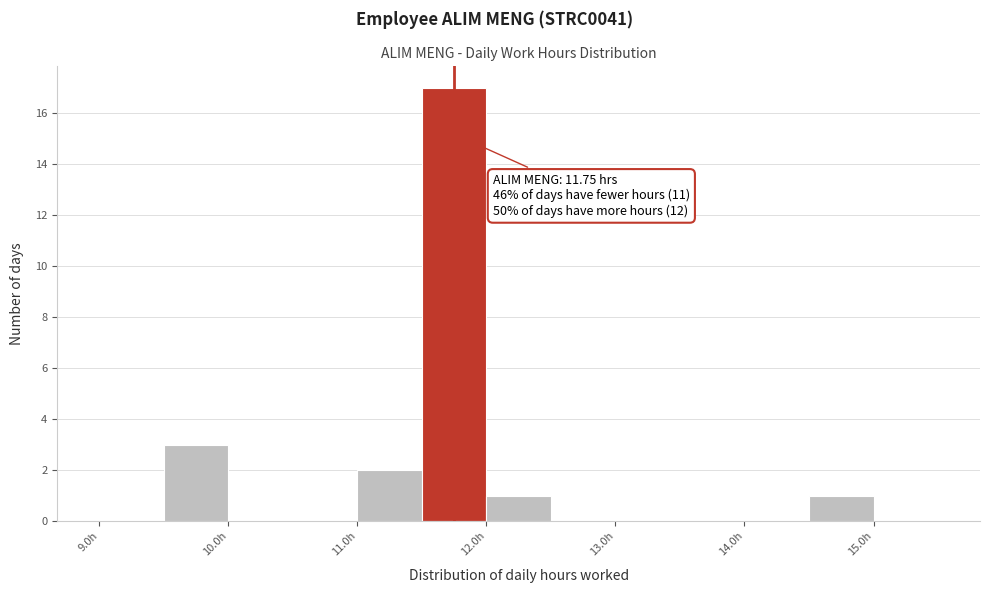

Which range on the x-axis has the tallest bar?

11.5 to 12.0